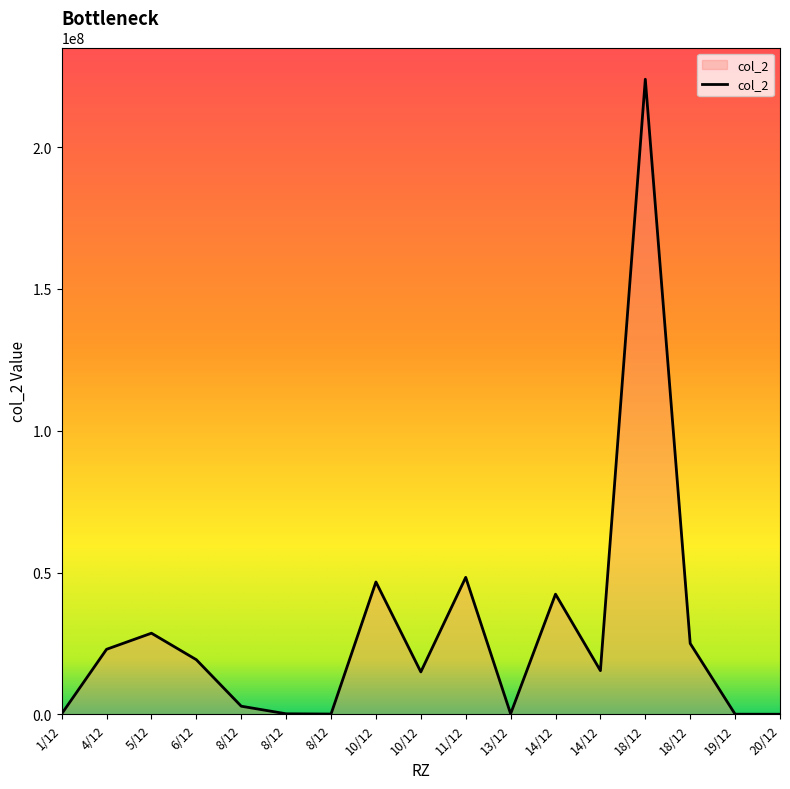

Does the chart have visible grid lines?

No